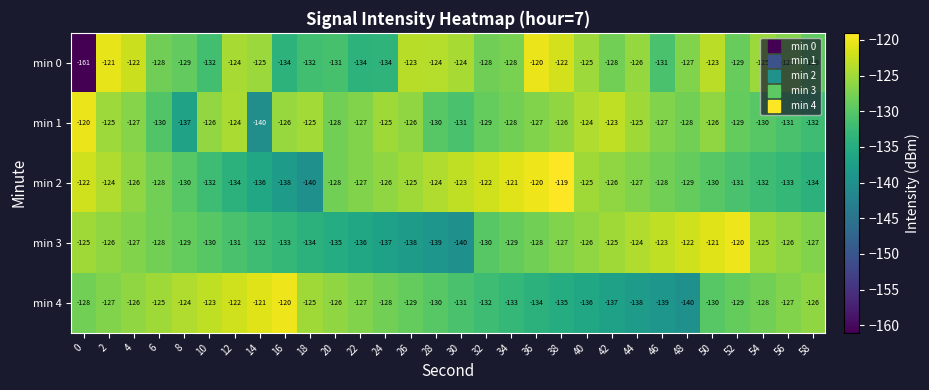

How many distinct data groups are displayed?

5